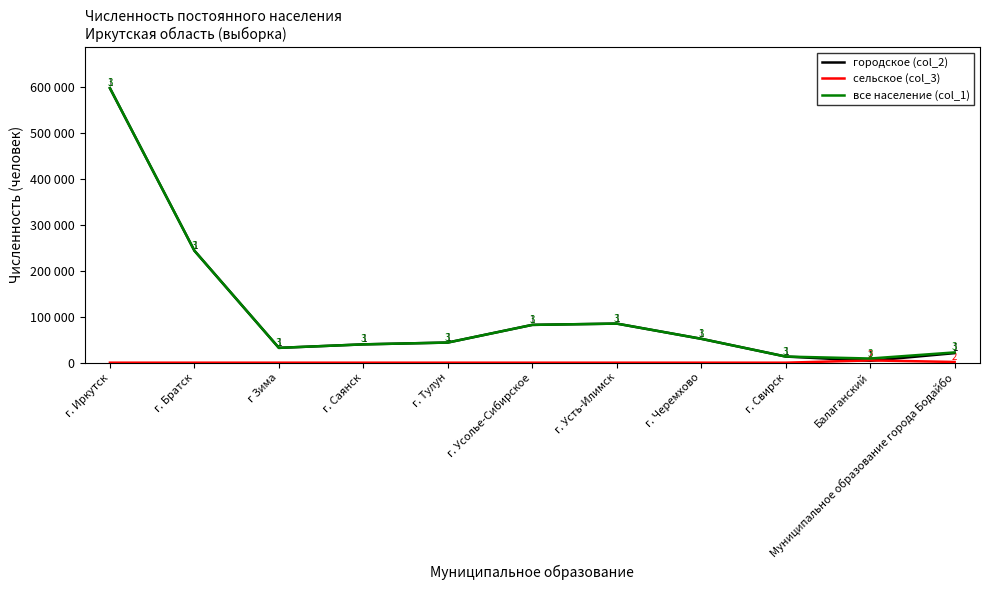

Does the chart display data point markers on the line(s)?

No